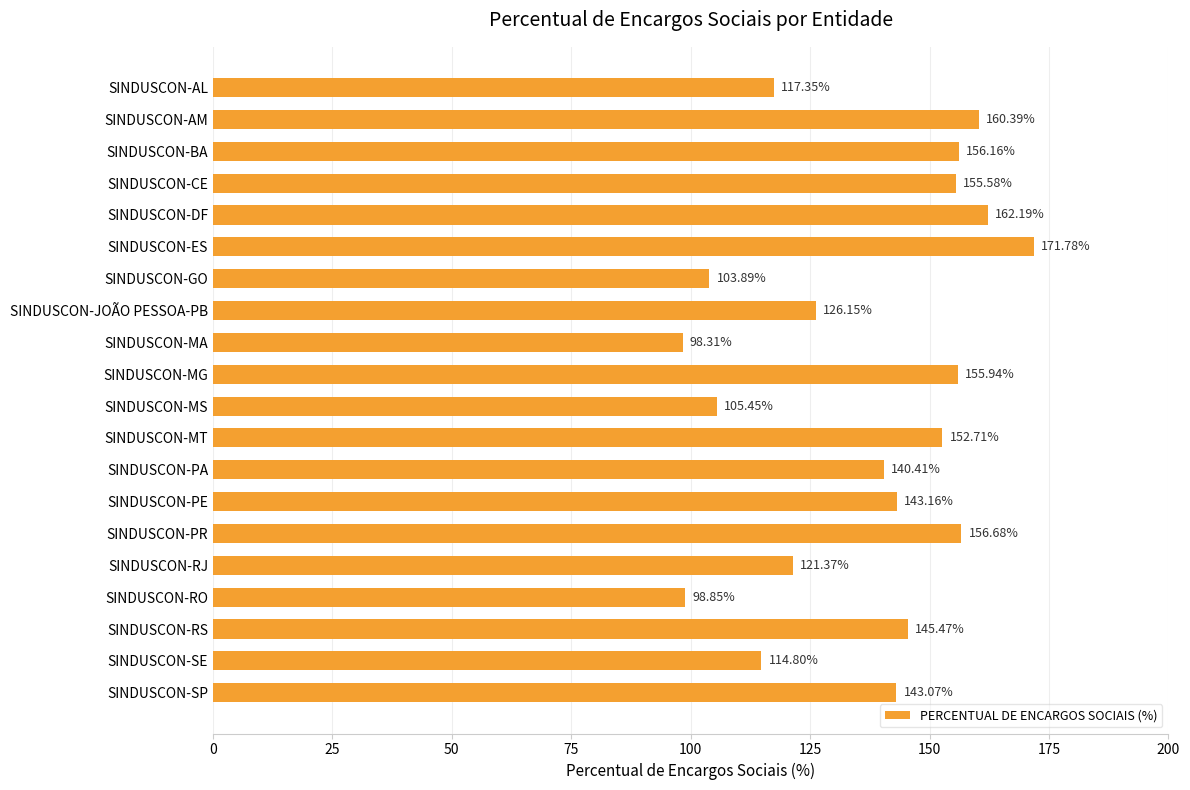

How many values exceed 143?

11